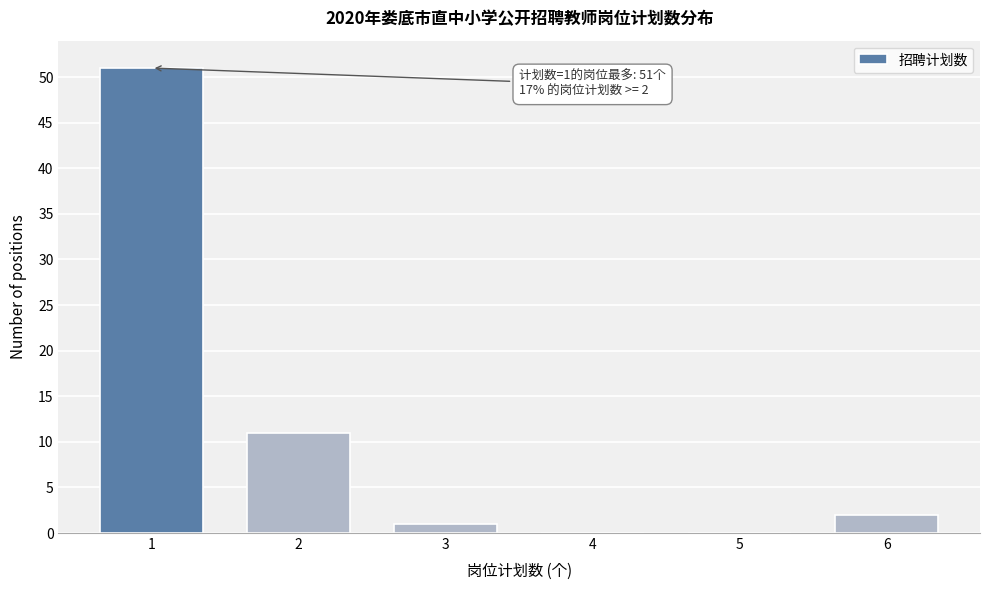

Reading left to right, transcribe all the data shown in this chart.

1=51	2=11	3=1	4=0	5=0	6=2